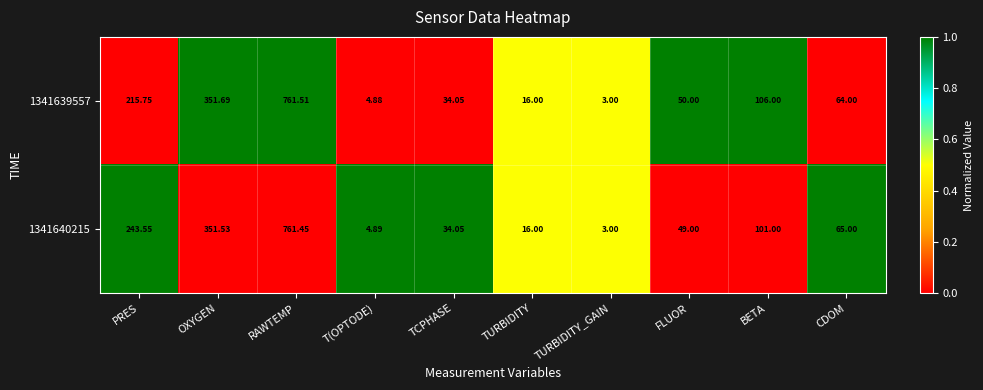

Which series changed the most between PRES and RAWTEMP?

1341639557